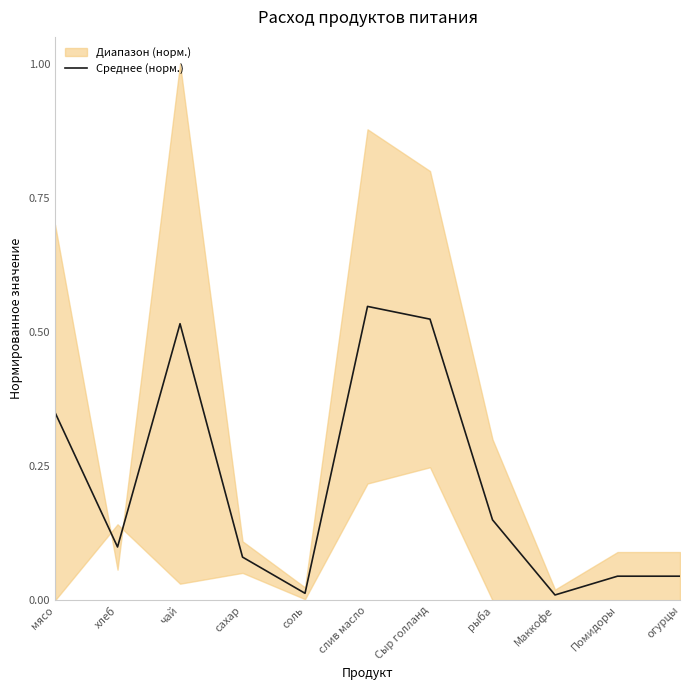

At which label does Среднее (норм.) reach its peak?

слив масло